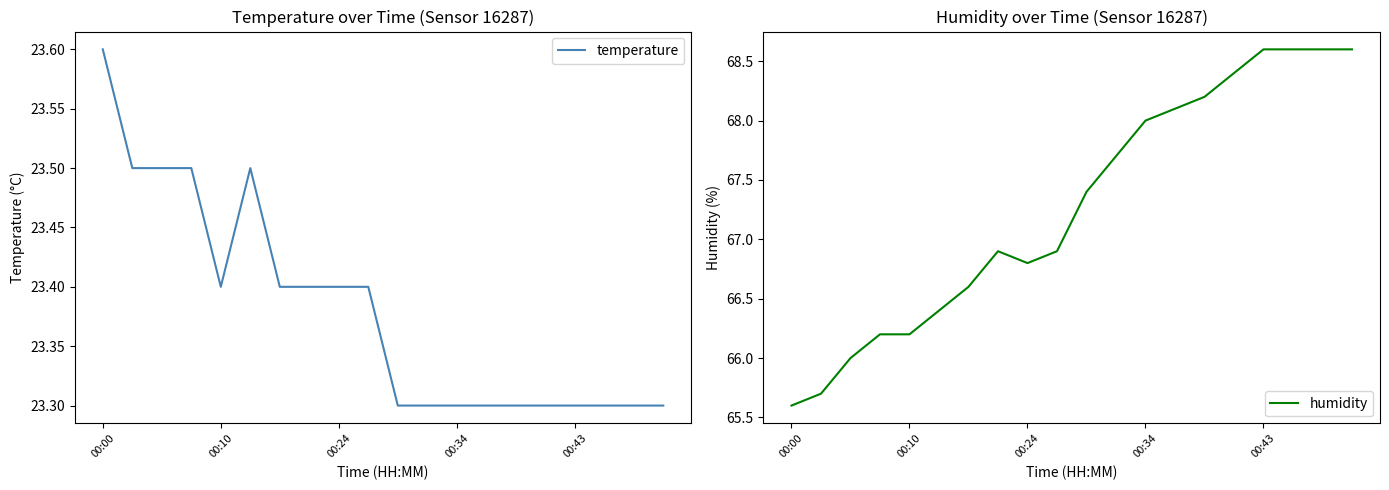

True or false: temperature and humidity cross at least once.

False